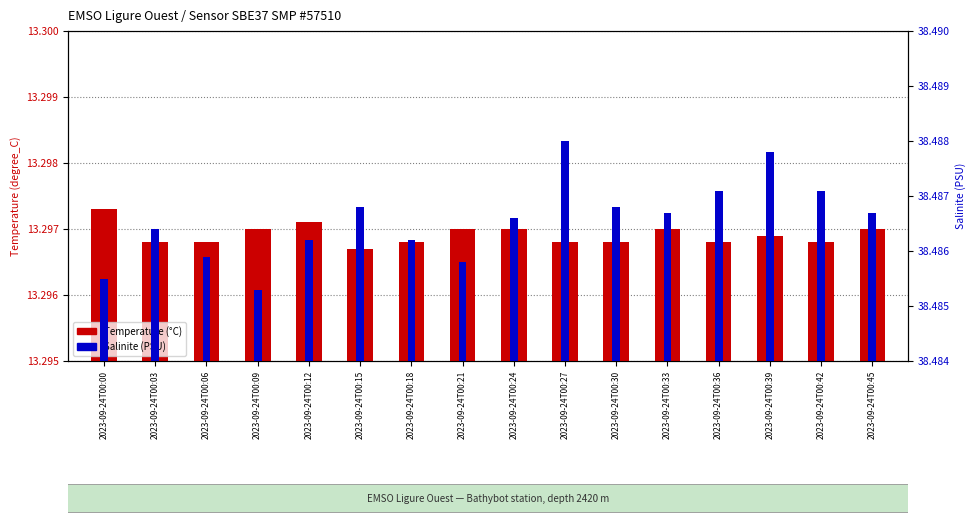

What is the spread (max minus min) of values at 2023-09-24T00:12?

25.2